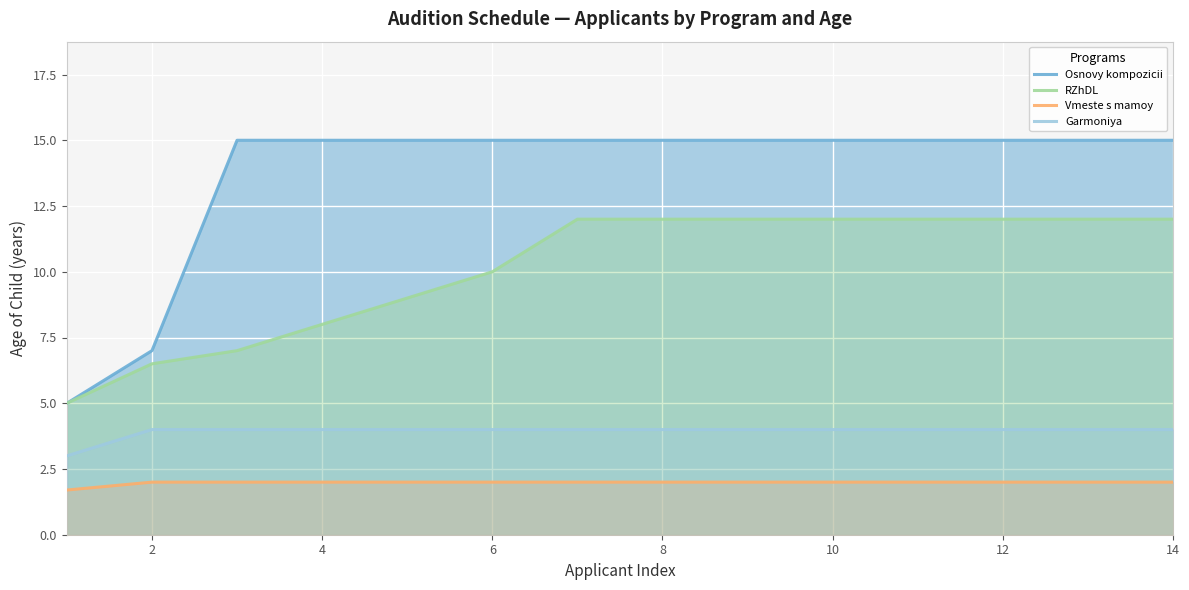

How many lines are shown in the chart?

4